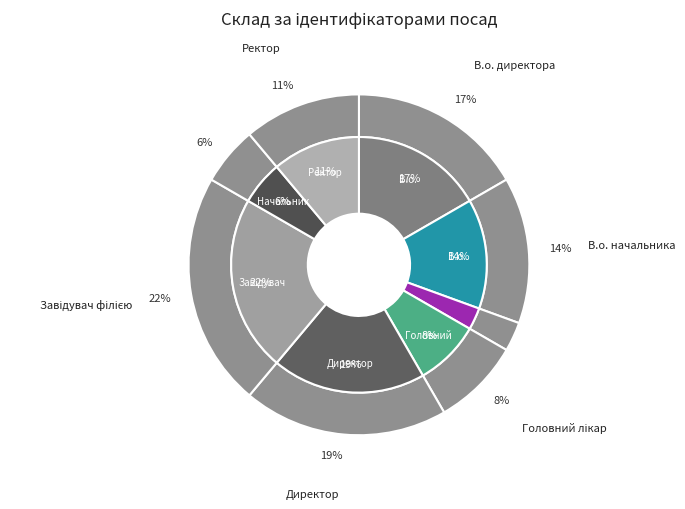

True or false: Генеральний директор accounts for 9% of the total.

False